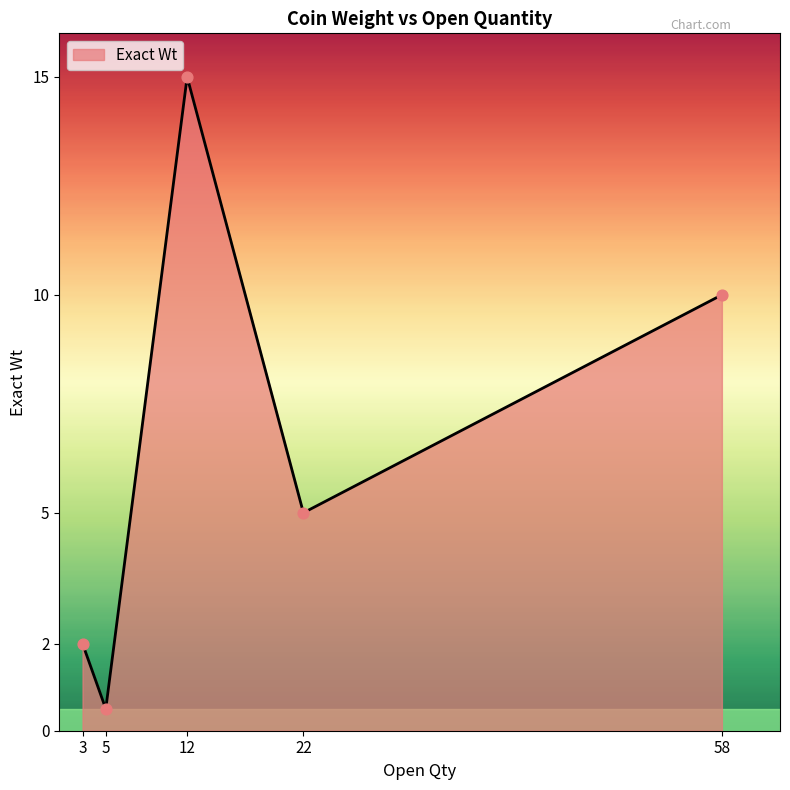

What is the ratio of the value at 12 to the value at 3?

7.5